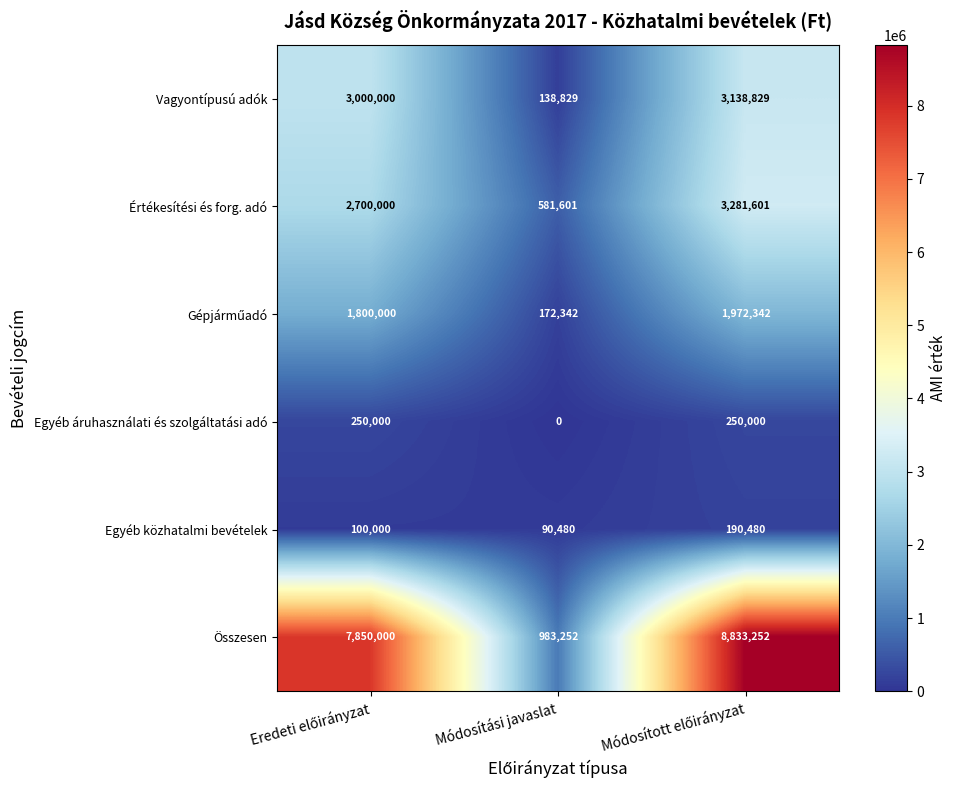

Is the value of Egyéb áruhasználati és szolgáltatási adó at Eredeti előirányzat greater than the value of Gépjárműadó at Módosítási javaslat?

Yes